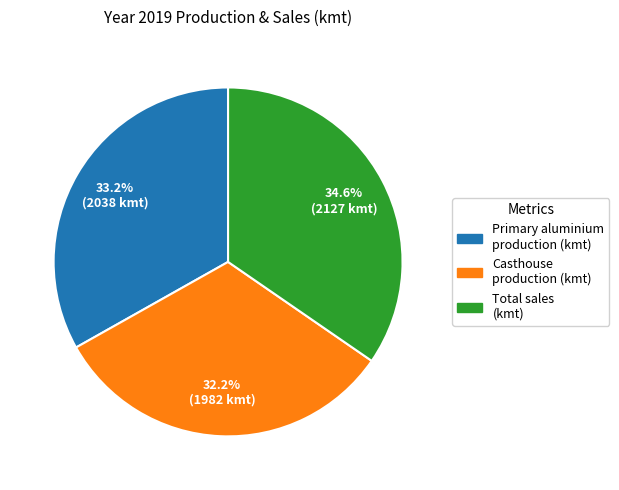

Does Primary aluminium production (kmt) represent more than half of the total?

No